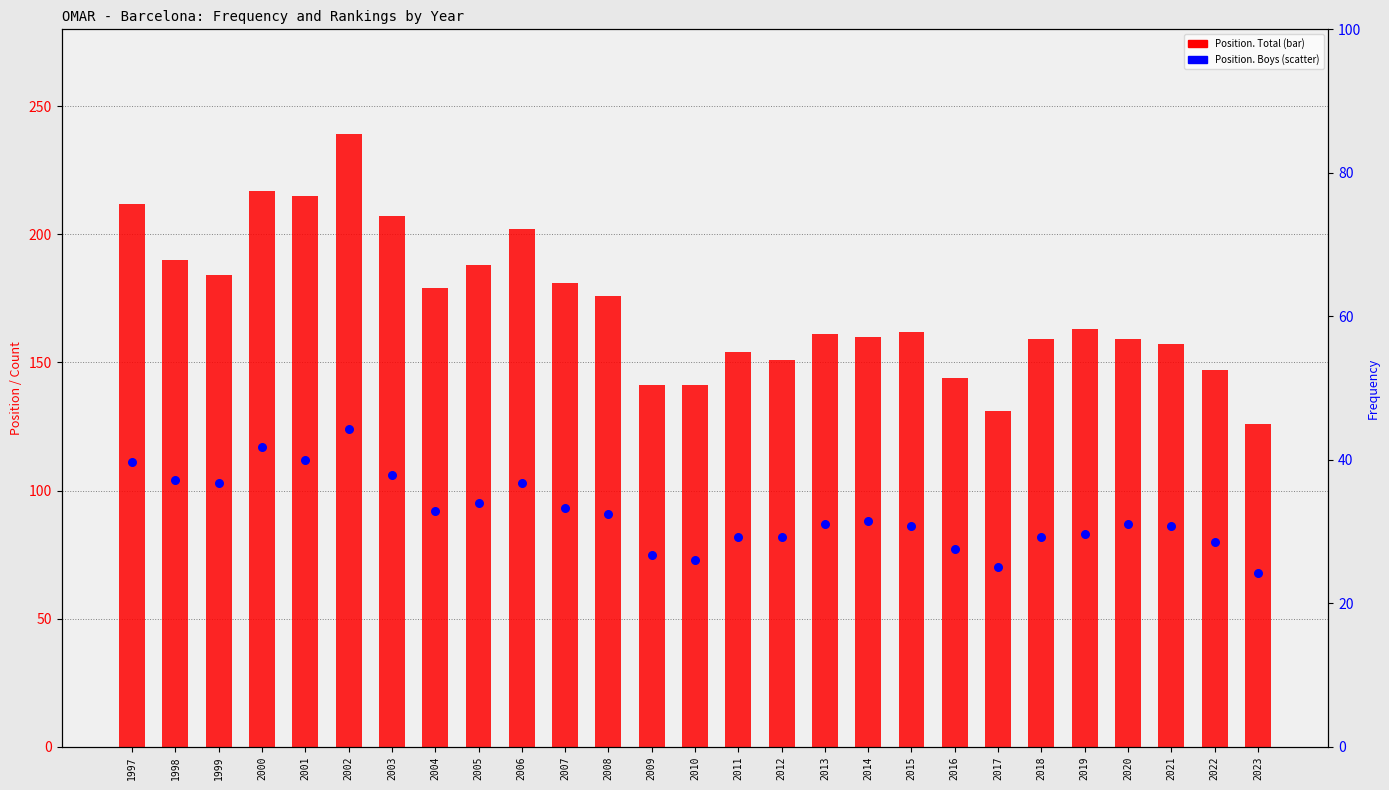

Is the value of Position. Boys at 2007 greater than the value of Position. Total at 2011?

No